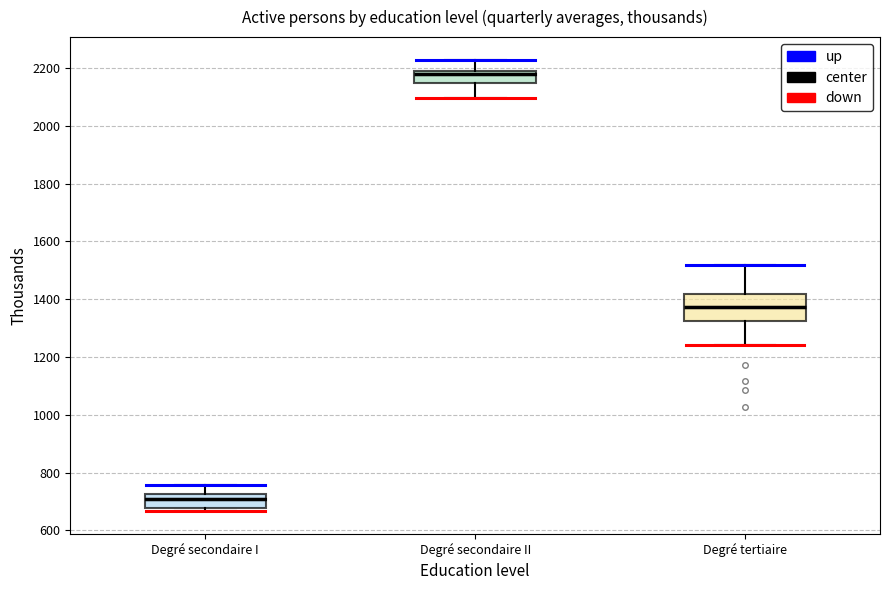

Reading left to right, read every box against the y-axis: the position of its median line, the range the box covers, and the ends of its whiskers. The values are not printed on the chart, so give them approximately, as read against the axis.

Degré secondaire I: median 700, box 680 to 720, whiskers 660 to 760
Degré secondaire II: median 2180, box 2140 to 2200, whiskers 2100 to 2220
Degré tertiaire: median 1380, box 1320 to 1420, whiskers 1240 to 1520